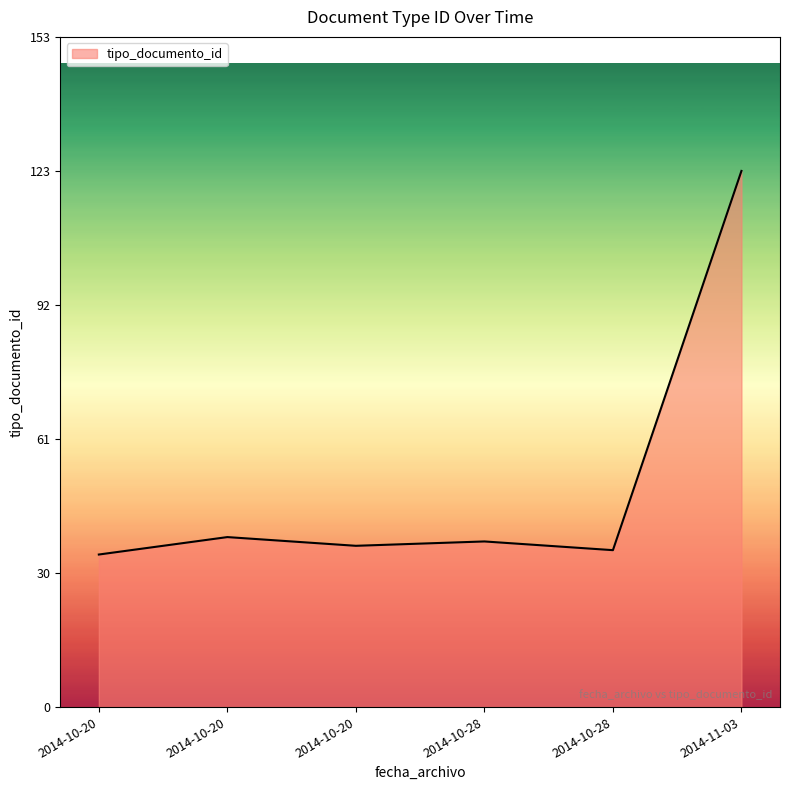

Does the chart have visible grid lines?

No